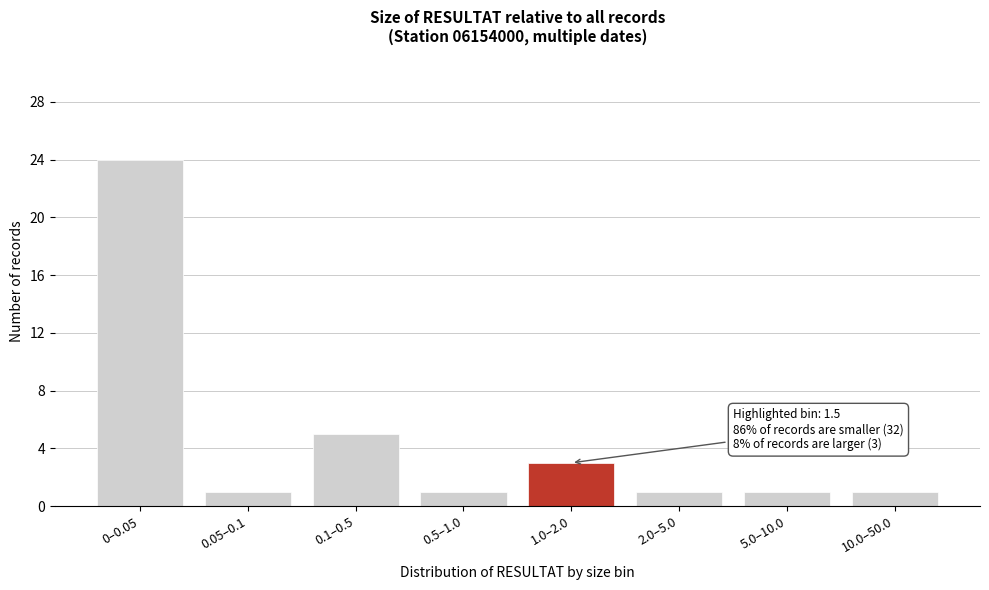

Reading left to right, transcribe all the data shown in this chart.

24	1	5	1	3	1	1	1